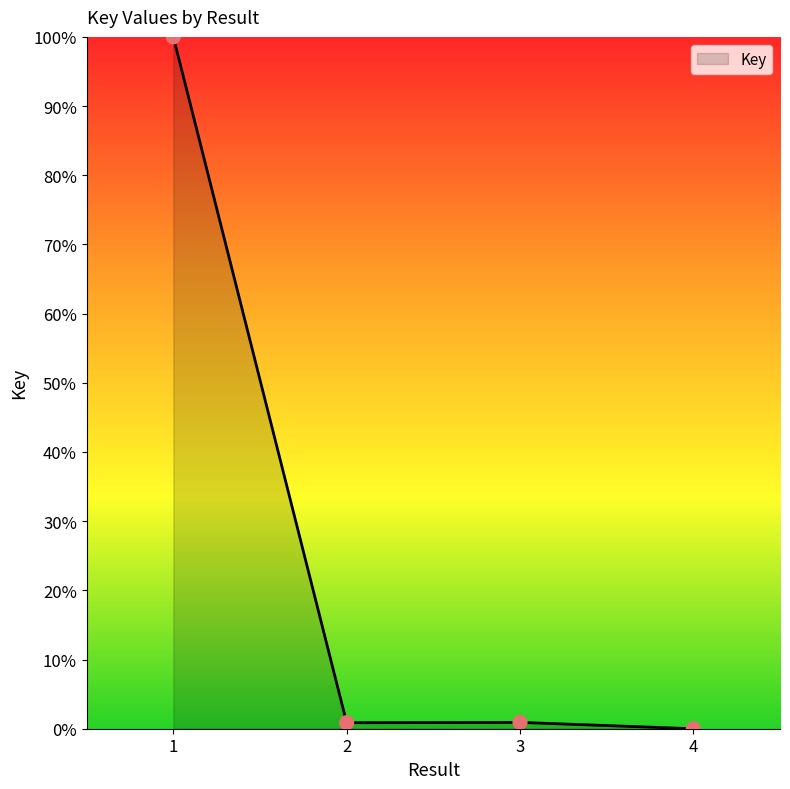

What is the change in value from 1 to 3?

-99.1